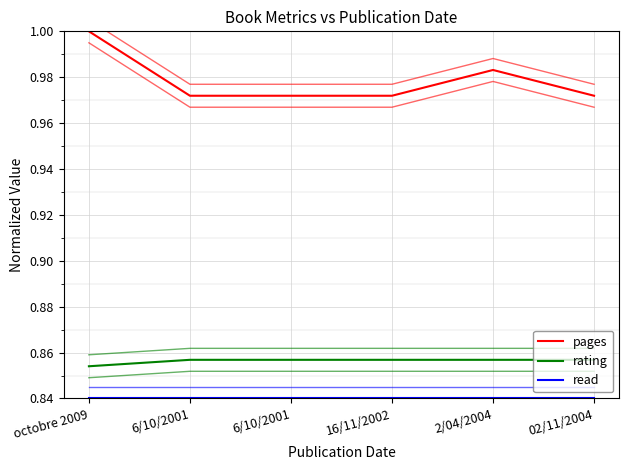

Between 02/11/2004 and 16/11/2002, which is larger?

02/11/2004